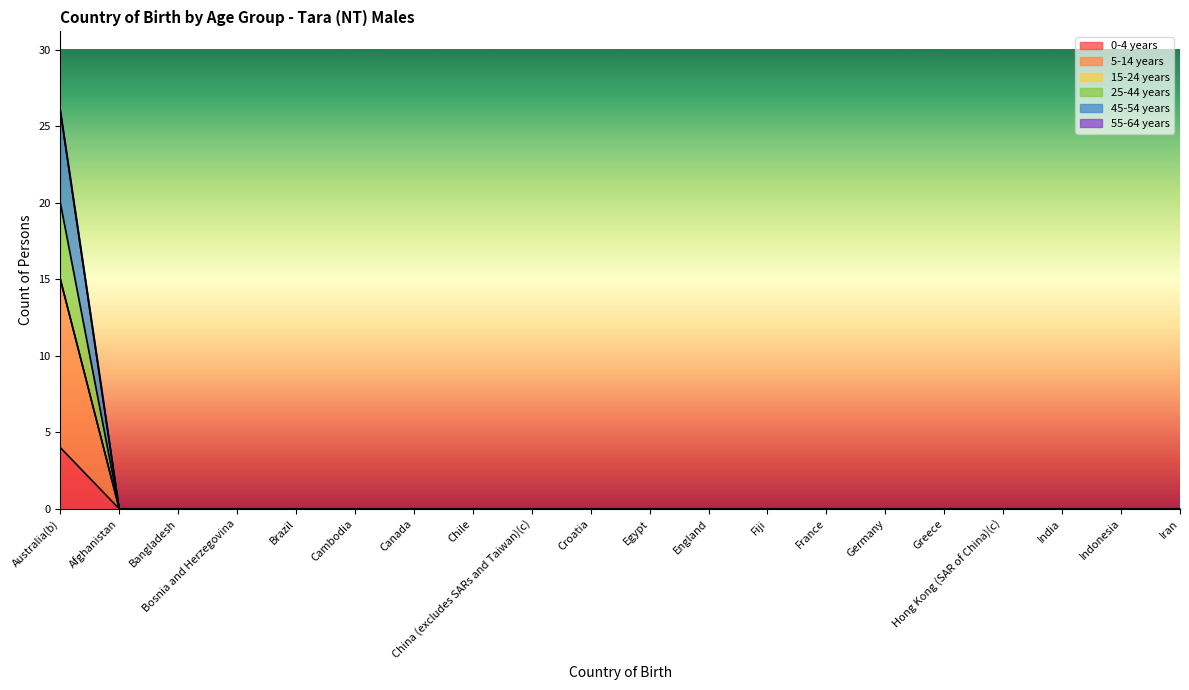

The 5-14 years series shows -6 at Canada. True or false?

False